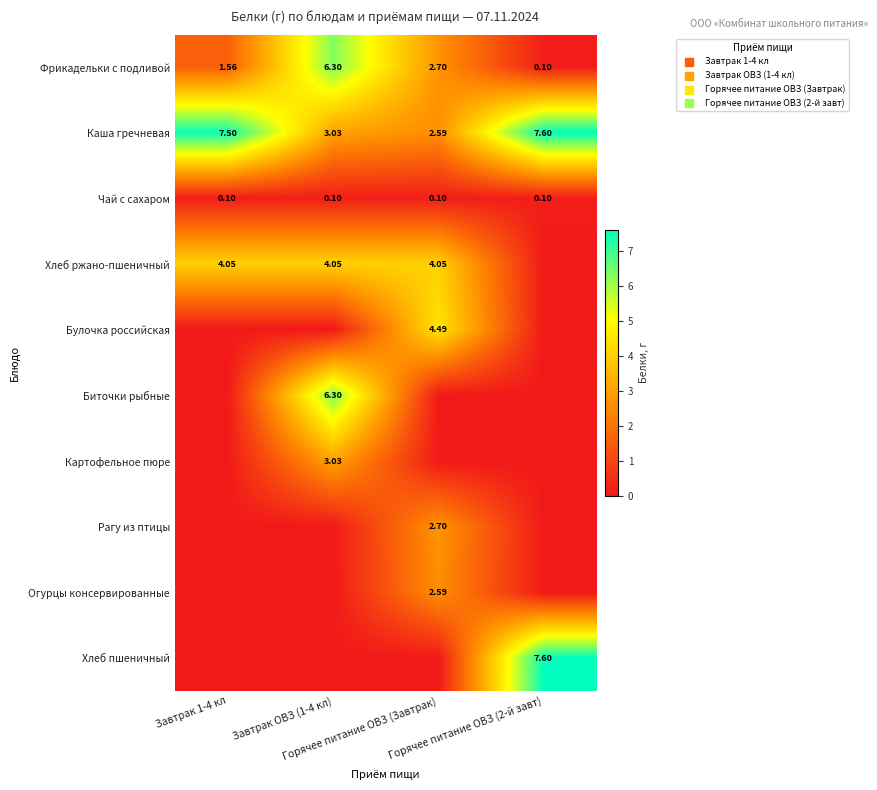

At how many categories does at least one series exceed 1?

4